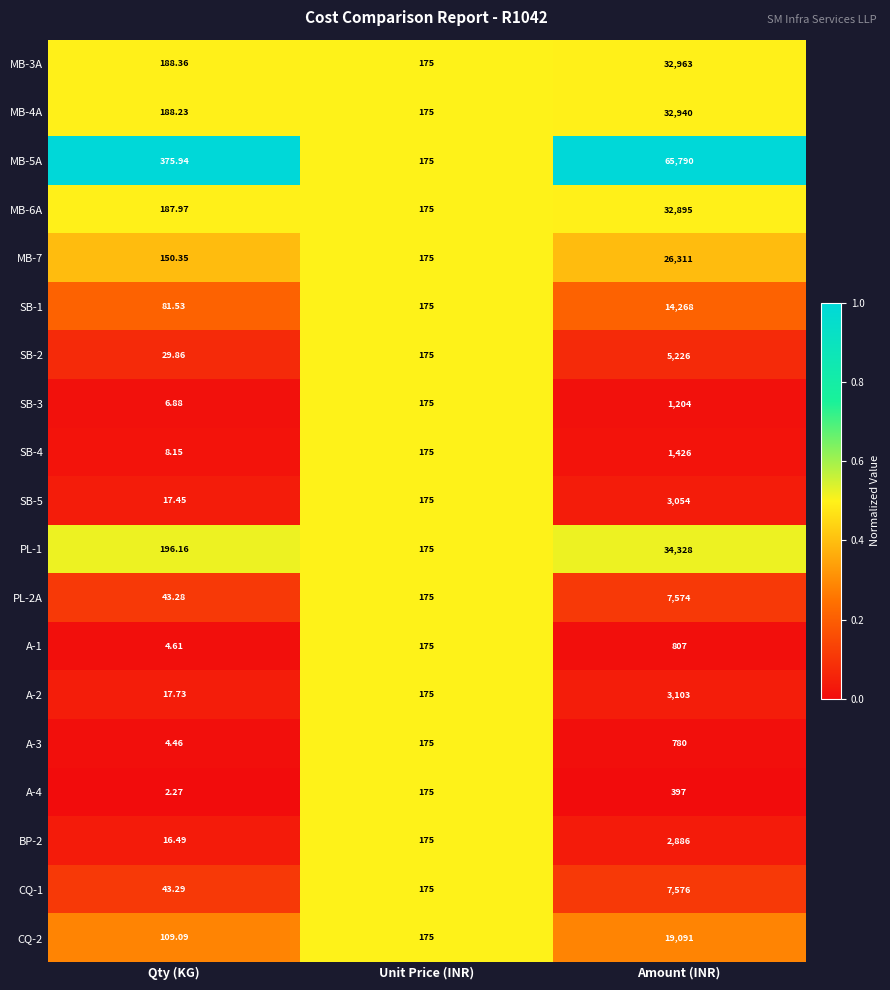

At which category is the sum across all series the highest?

Amount (INR)